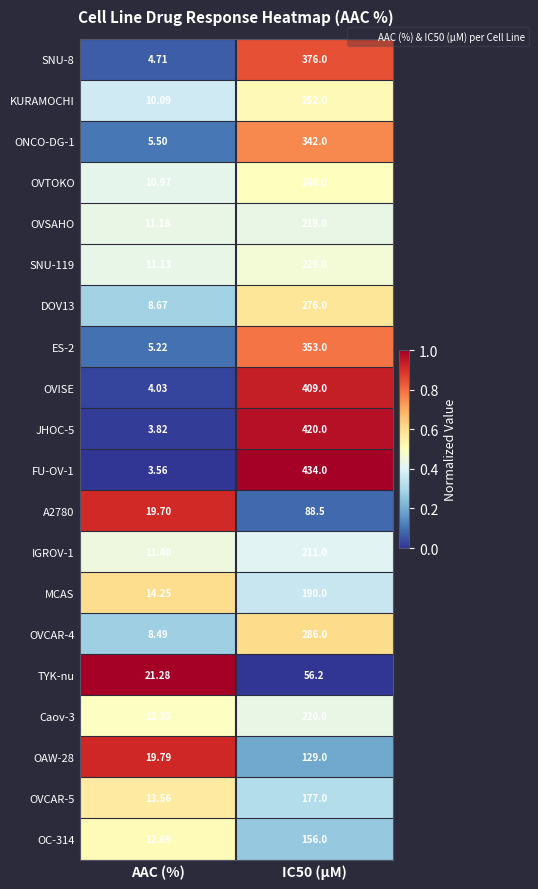

At IC50 (µM), list the series in order from smallest to largest.

TYK-nu, A2780, OAW-28, OC-314, OVCAR-5, MCAS, IGROV-1, OVSAHO, Caov-3, SNU-119, OVTOKO, KURAMOCHI, DOV13, OVCAR-4, ONCO-DG-1, ES-2, SNU-8, OVISE, JHOC-5, FU-OV-1